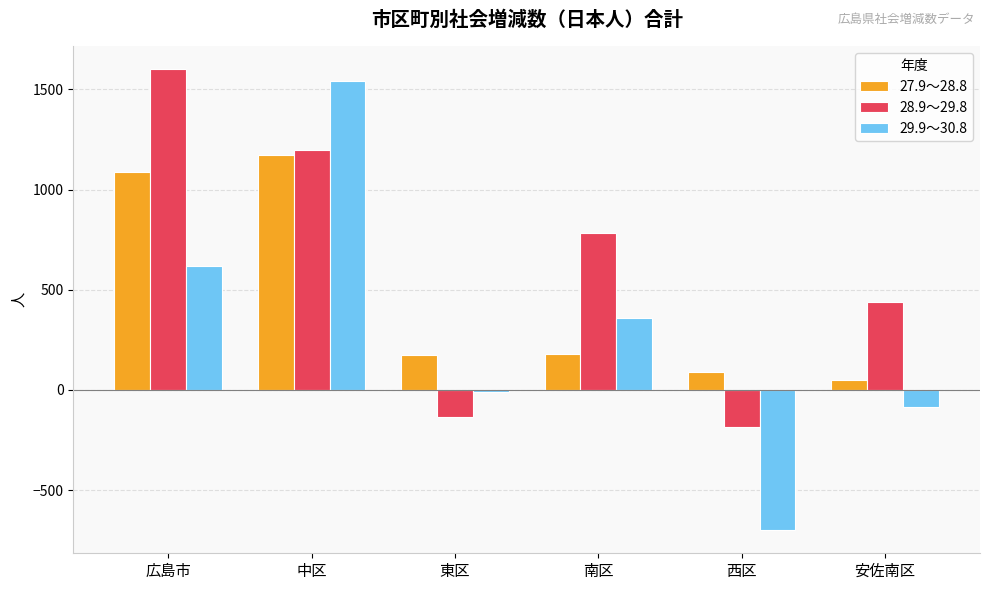

Count the number of data series in this chart.

3